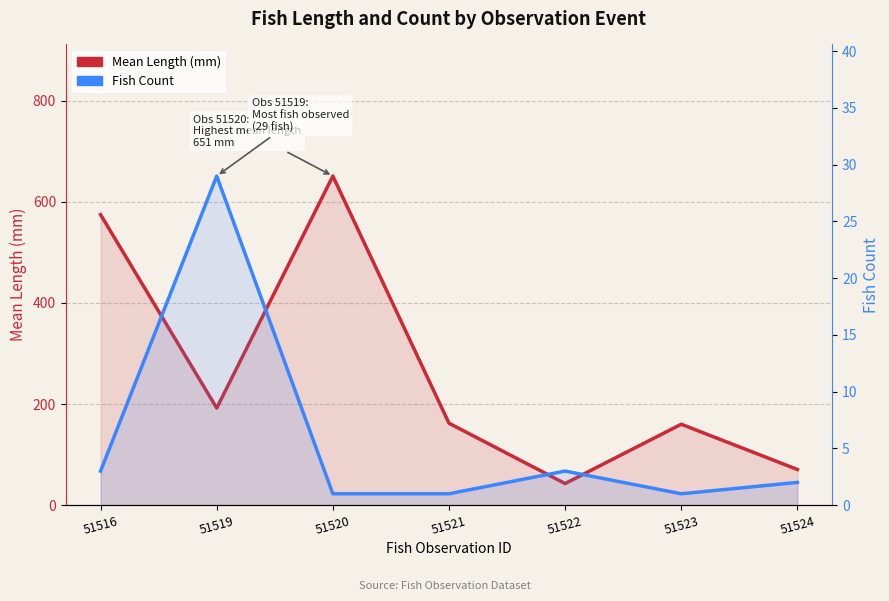

True or false: Mean Length (mm) and Fish Count intersect in this chart.

False